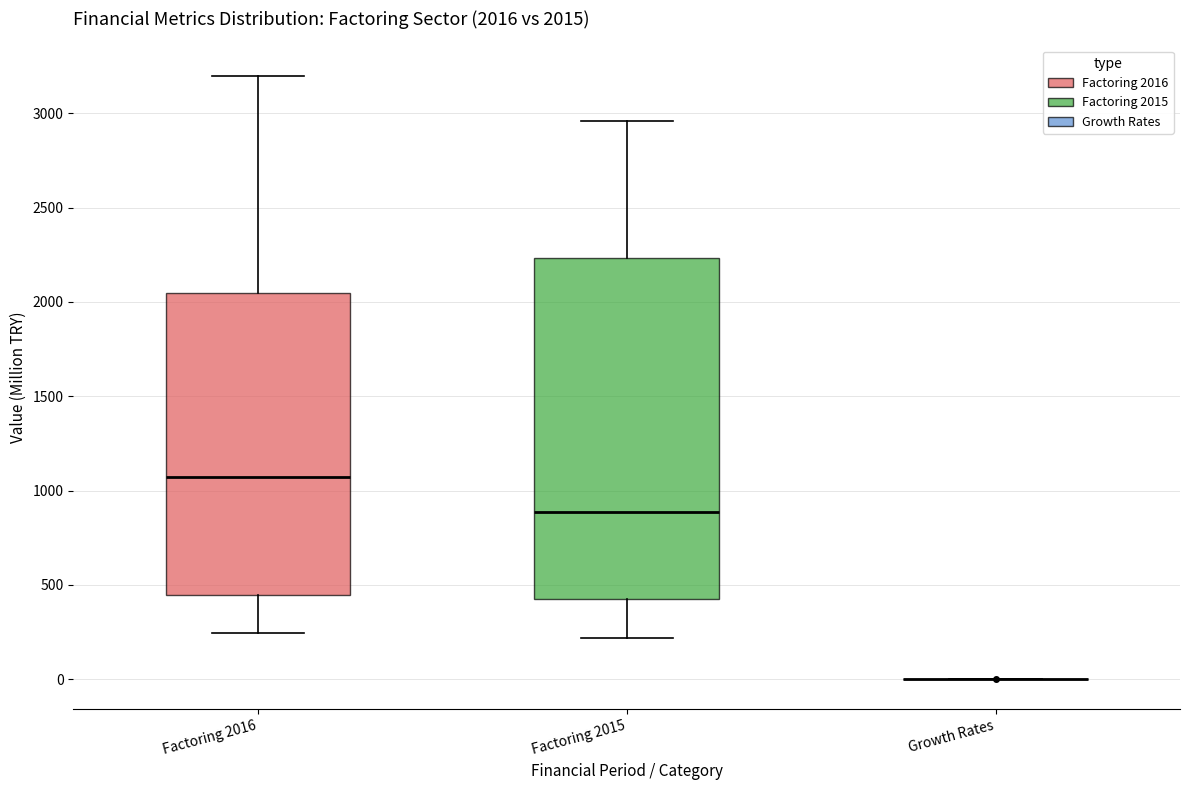

Which box is the tallest, from its lower edge to its upper edge?

Factoring 2015